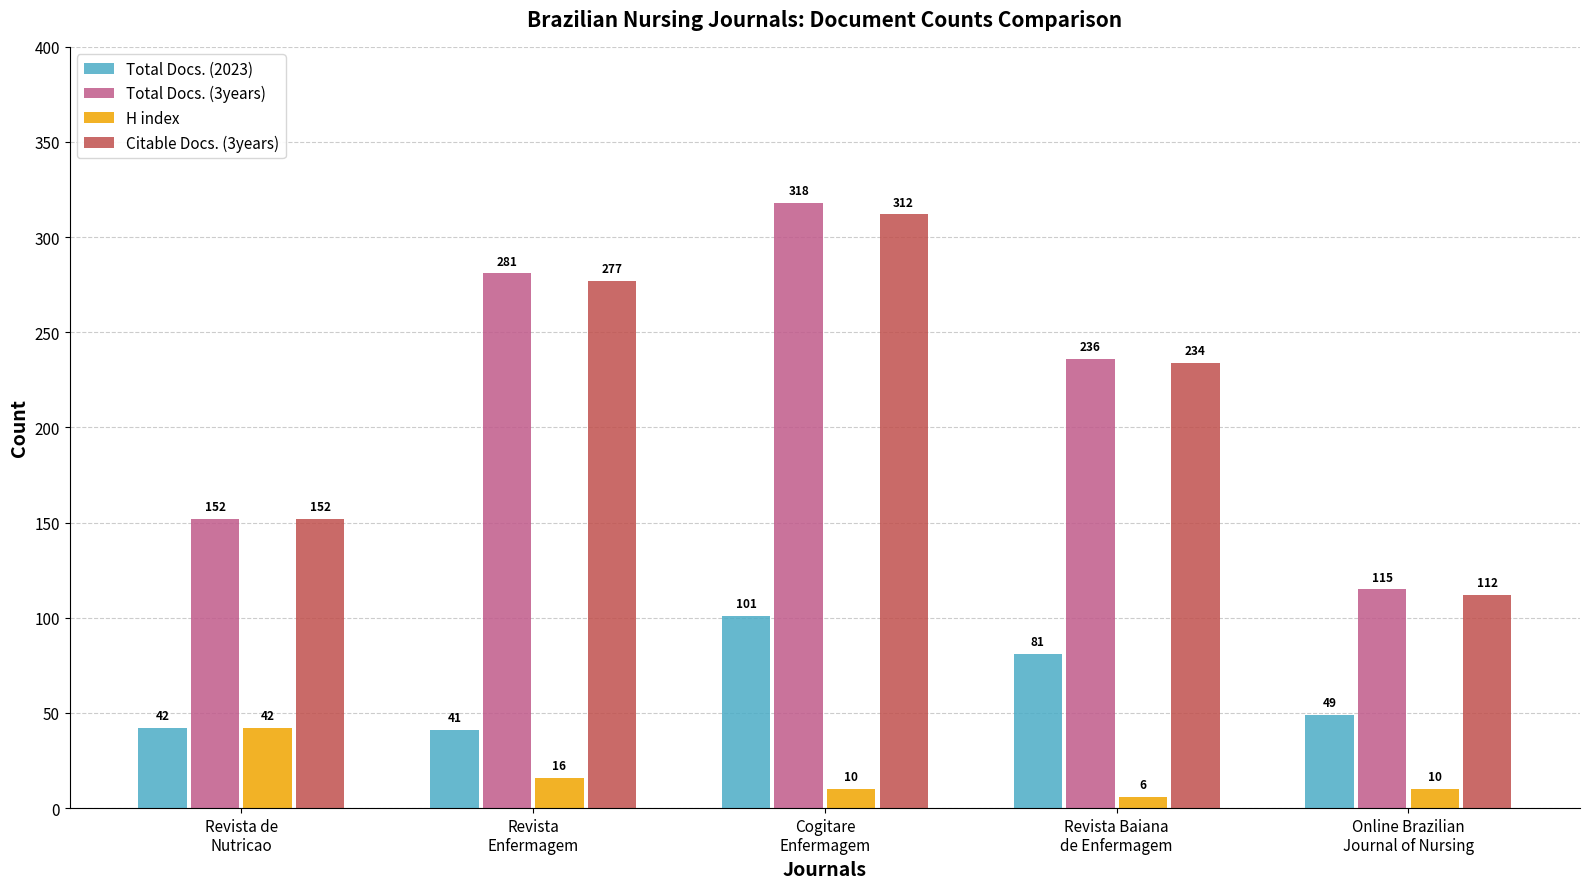

What are all the series names shown in the legend?

Total Docs. (2023), Total Docs. (3years), H index, Citable Docs. (3years)